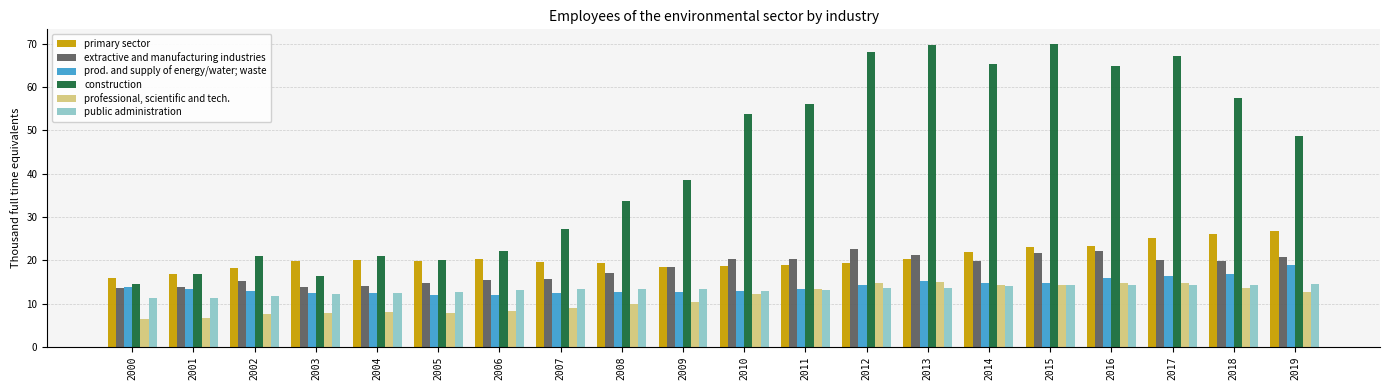

How many groups of bars are there?

20